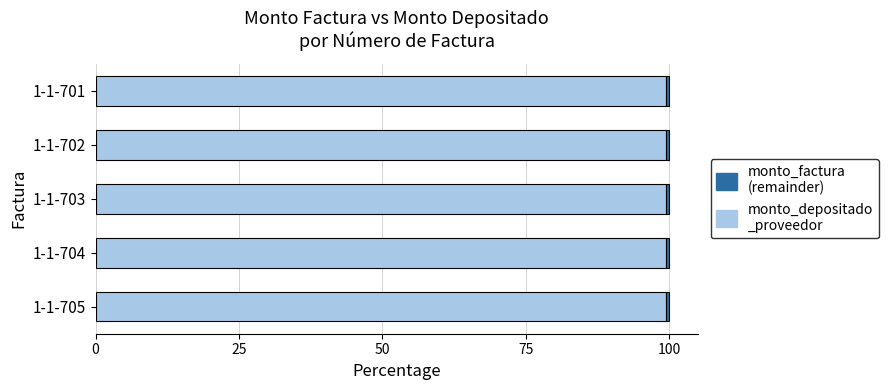

How many series are shown in this chart?

2